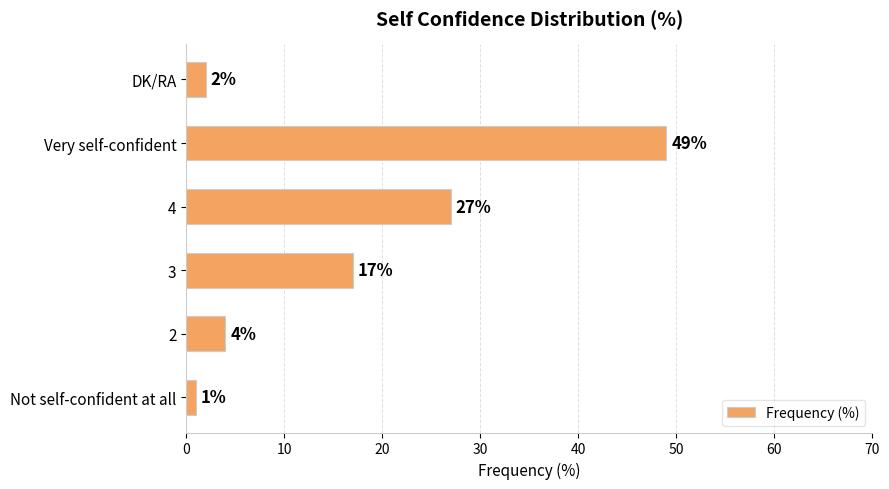

Rank the categories by value from lowest to highest.

Not self-confident at all, DK/RA, 2, 3, 4, Very self-confident